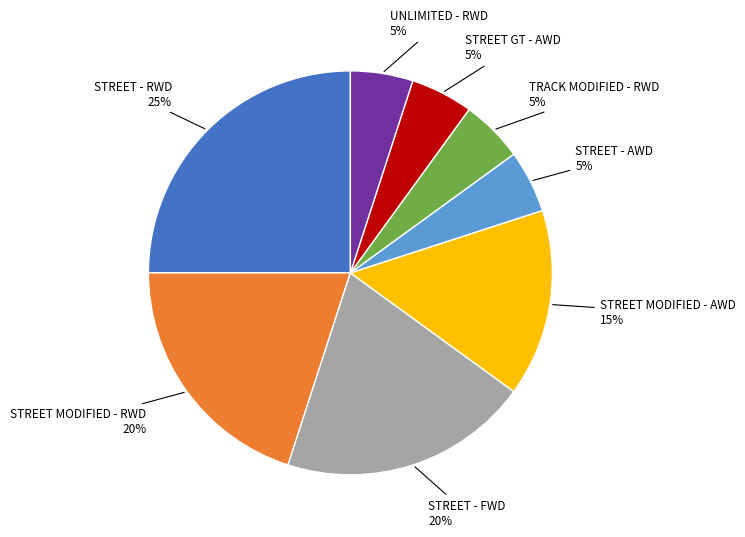

To the nearest percent, what is the average slice percentage?

12%